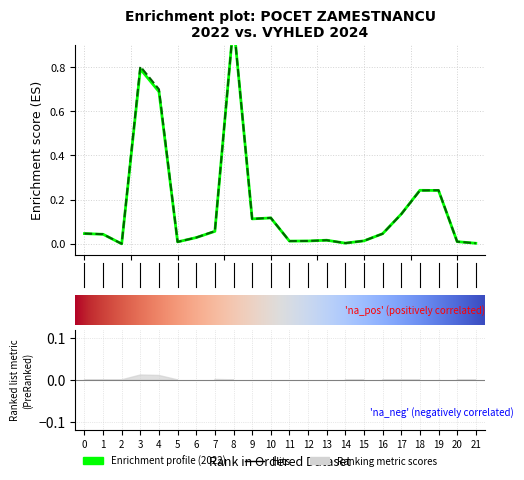

How many data points in pocet_zamestnancu_2022 are above 0?

21